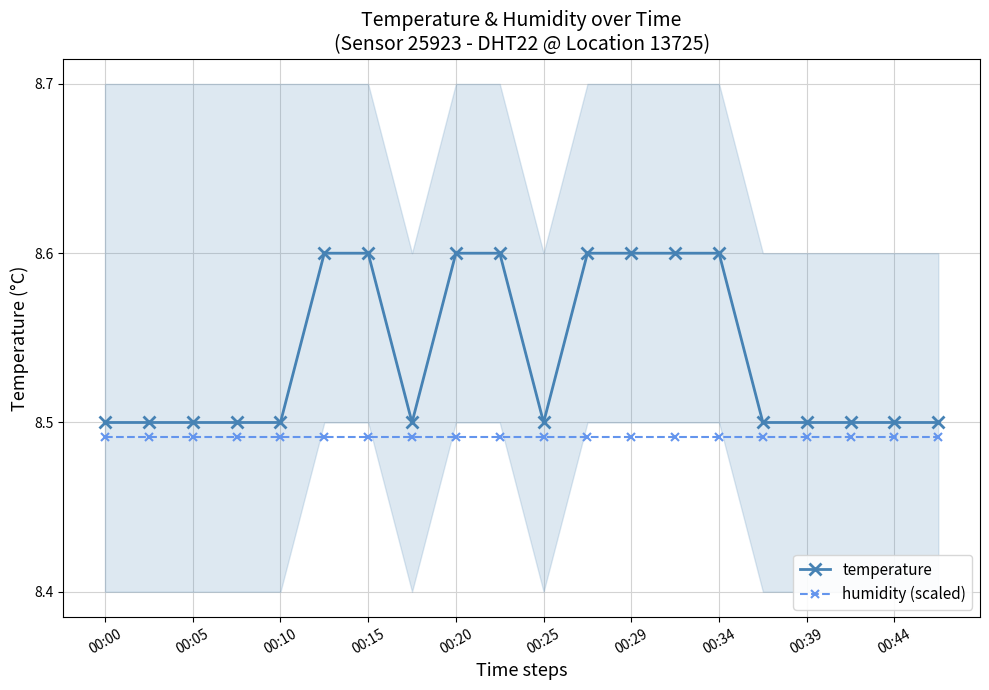

Rank the series by their maximum value, from lowest to highest.

humidity (scaled), temperature